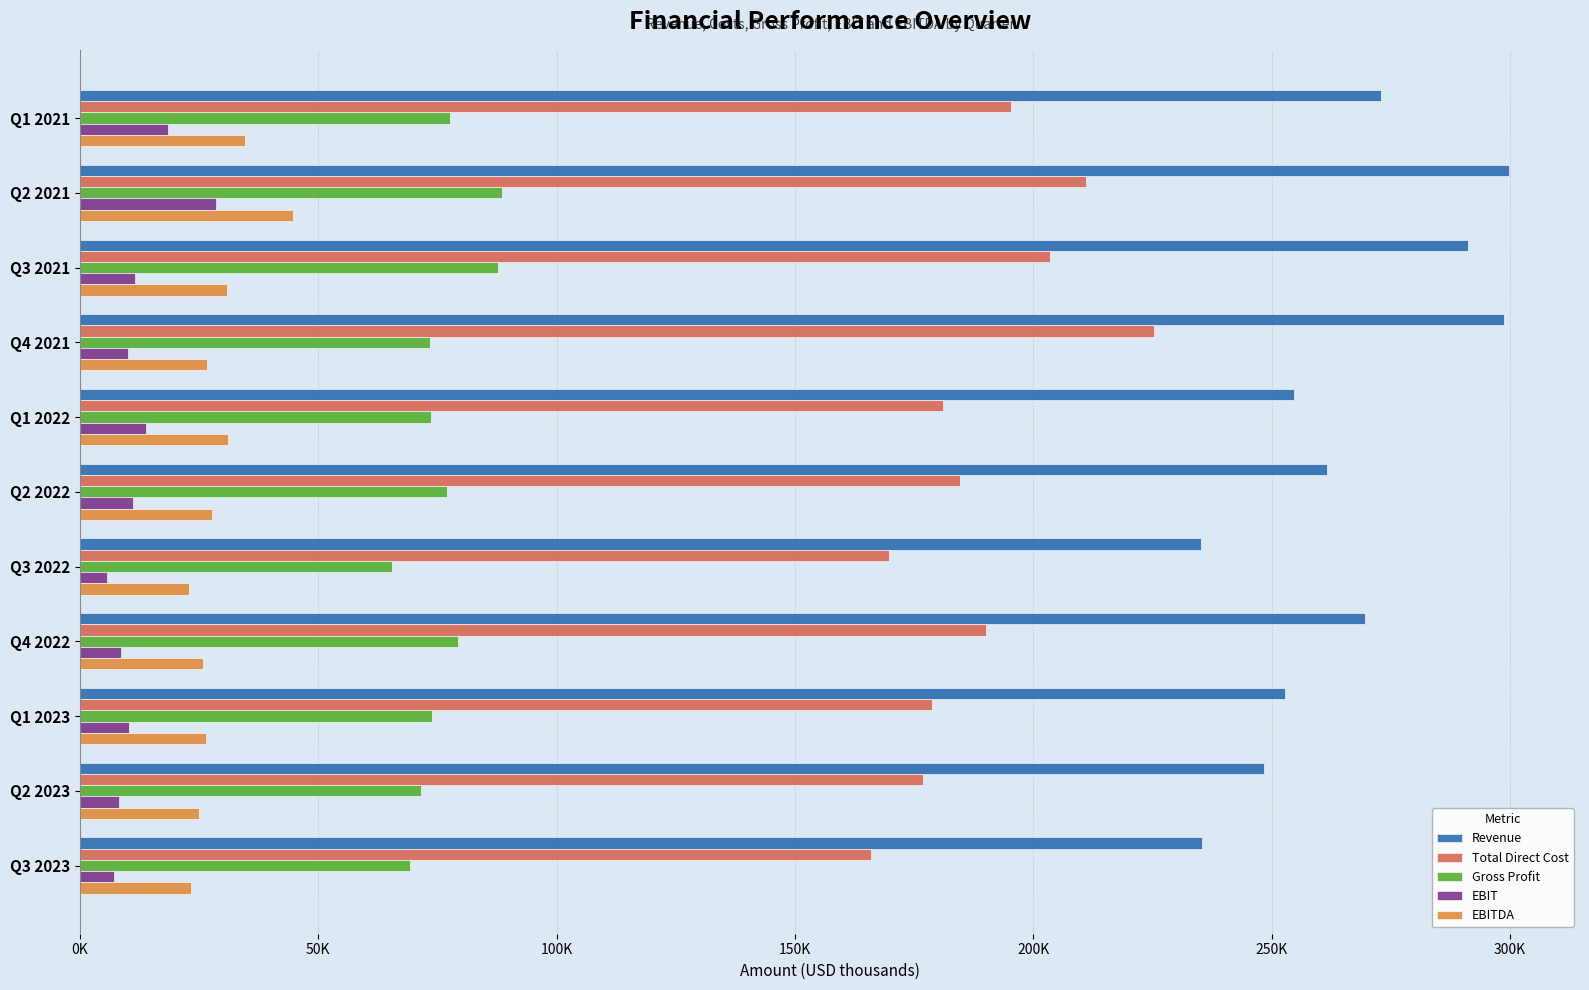

What is the difference between the maximum and minimum values in the Total Direct Cost series?

59.3